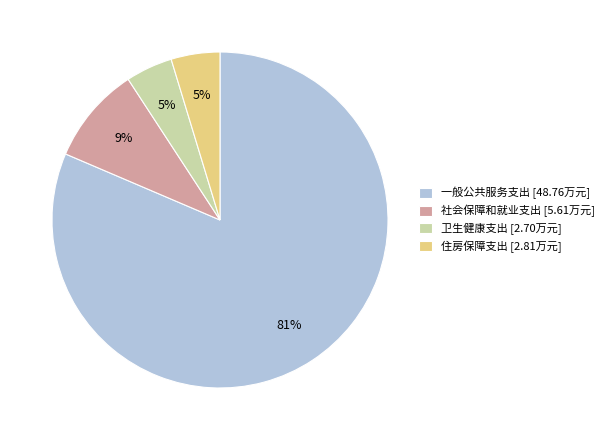

Which slice represents more than half of the pie?

一般公共服务支出